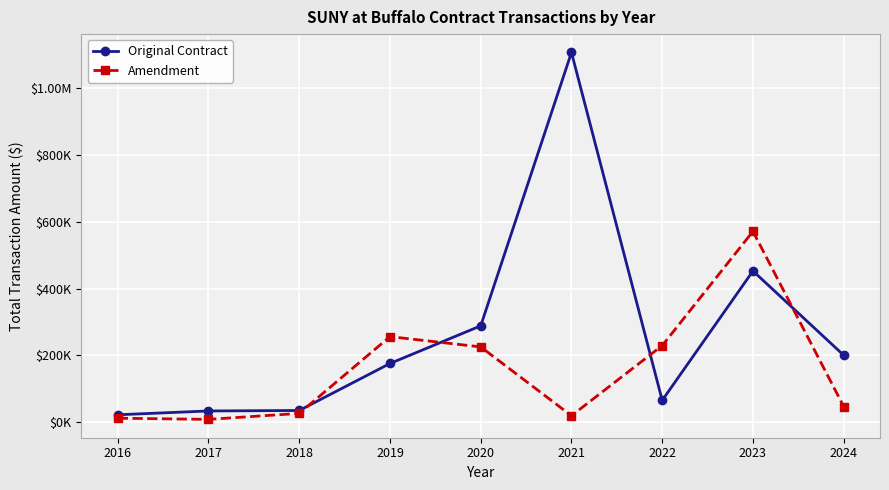

What are all the series names shown in the legend?

Original Contract, Amendment